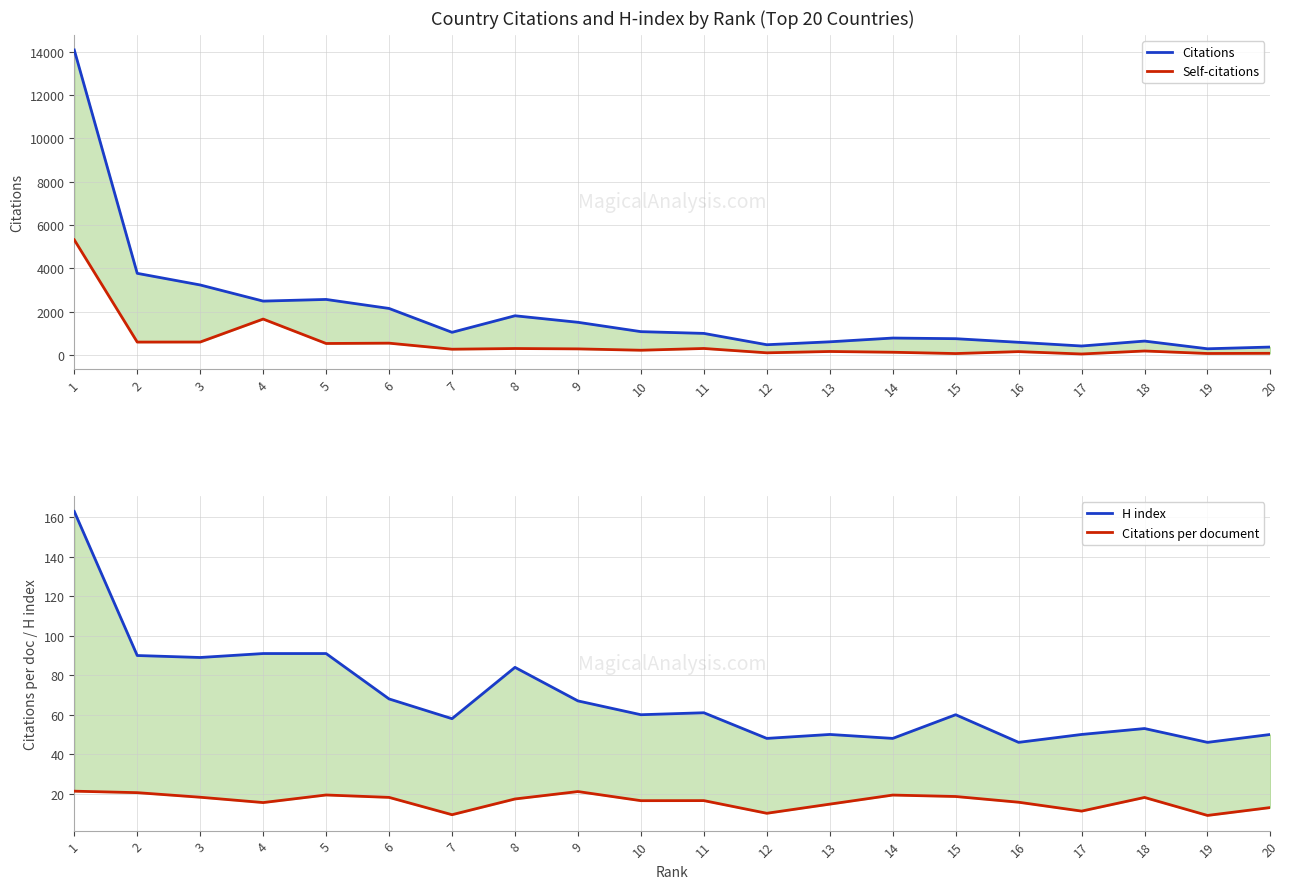

What are all the series names shown in the legend?

Citations, Self-citations, H index, Citations per document